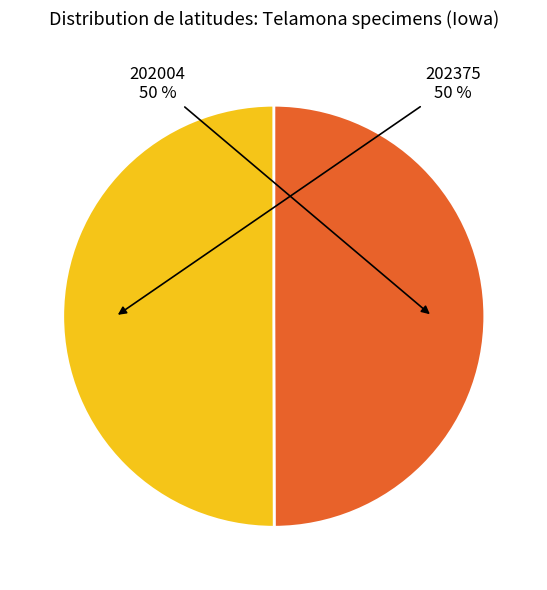

True or false: 202004 accounts for 57% of the total.

False